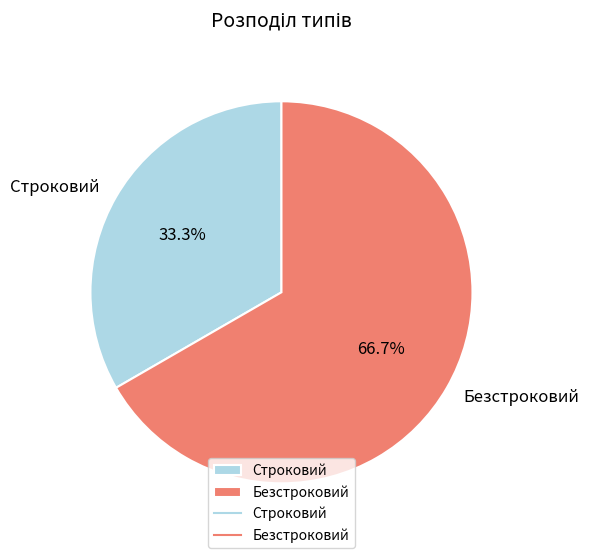

The Безстроковий slice represents 67% of the pie. True or false?

True